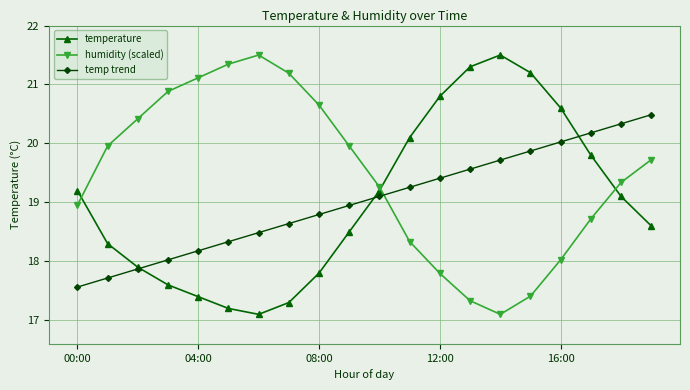

Which series has the largest total across all categories?

humidity (scaled)